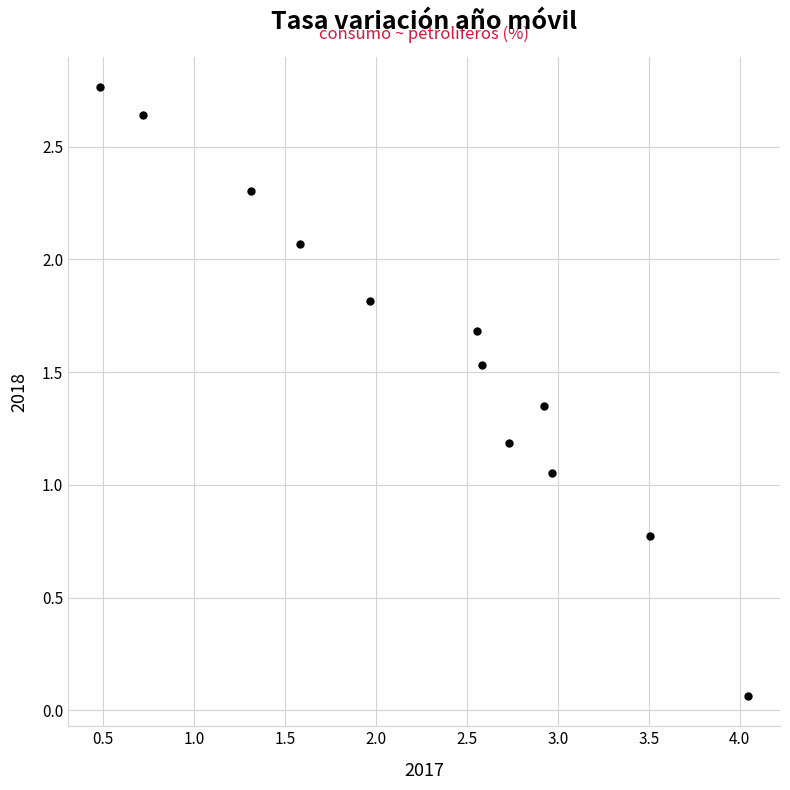

What is the average Y value?

1.6